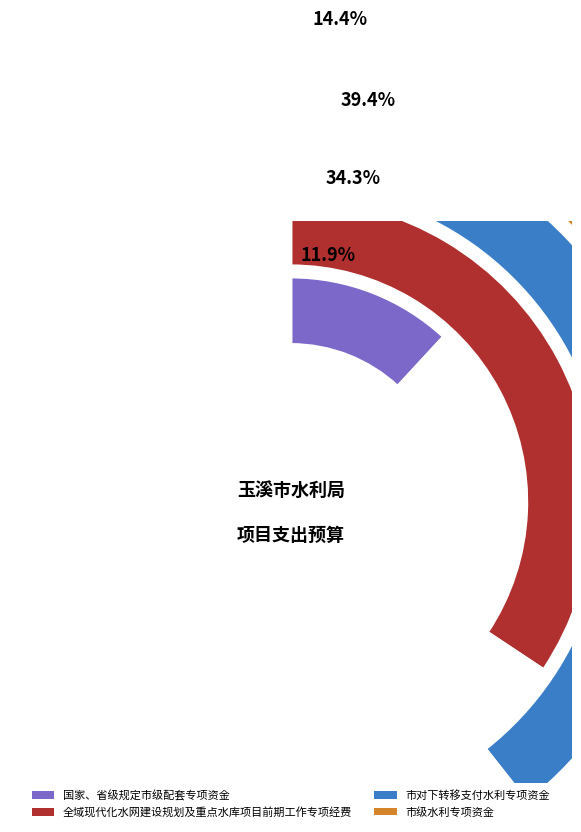

Is there any slice that represents more than half of the pie?

No